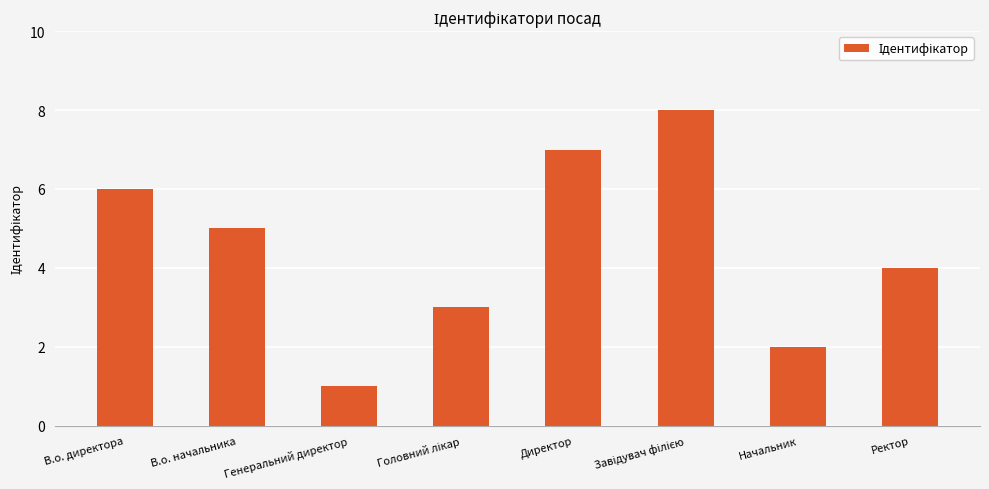

At which label is the value closest to 4?

Ректор